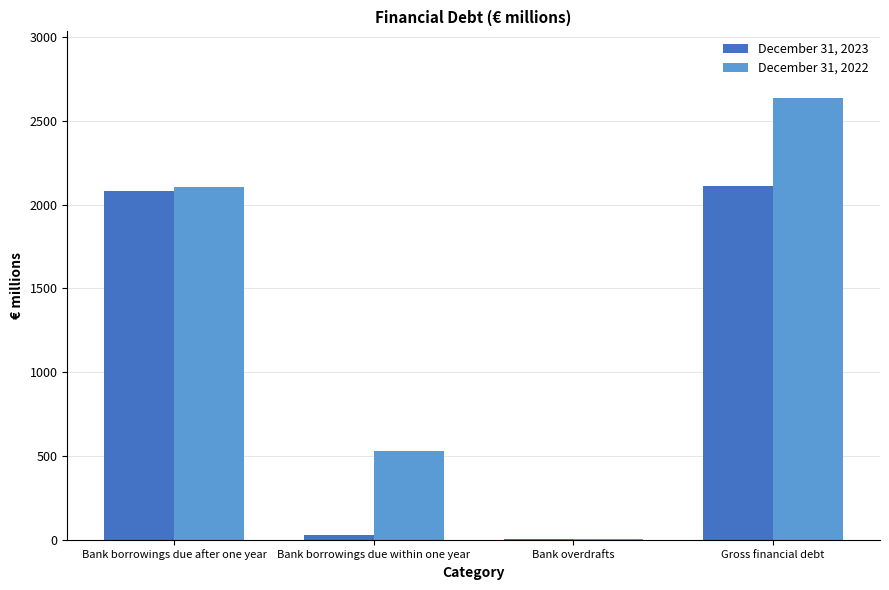

Which label corresponds to the largest value in the chart?

Gross financial debt